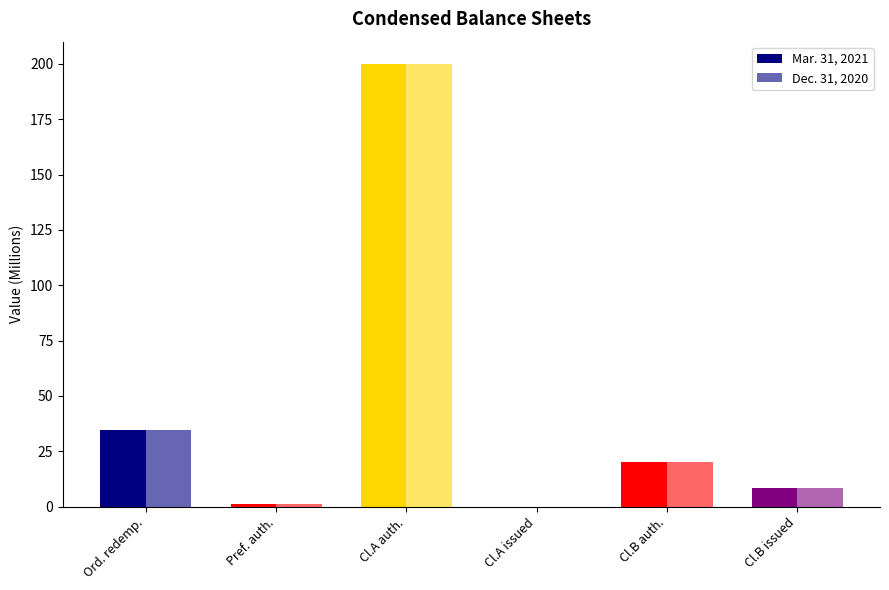

Count the number of data series in this chart.

2